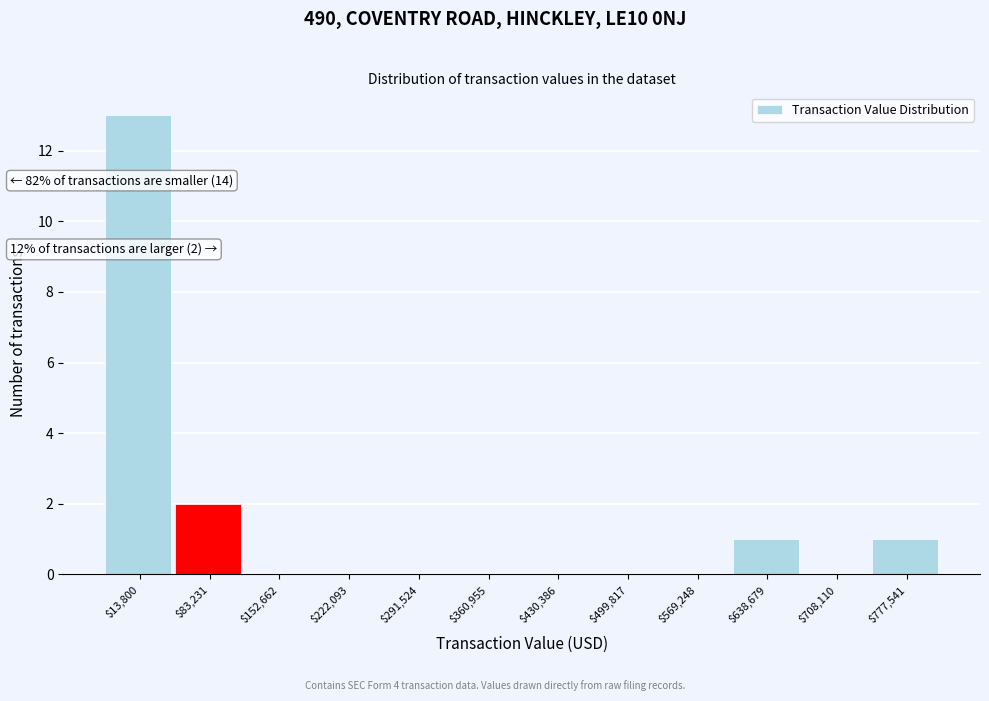

The chart shows a value of 3 at $83,231. True or false?

False